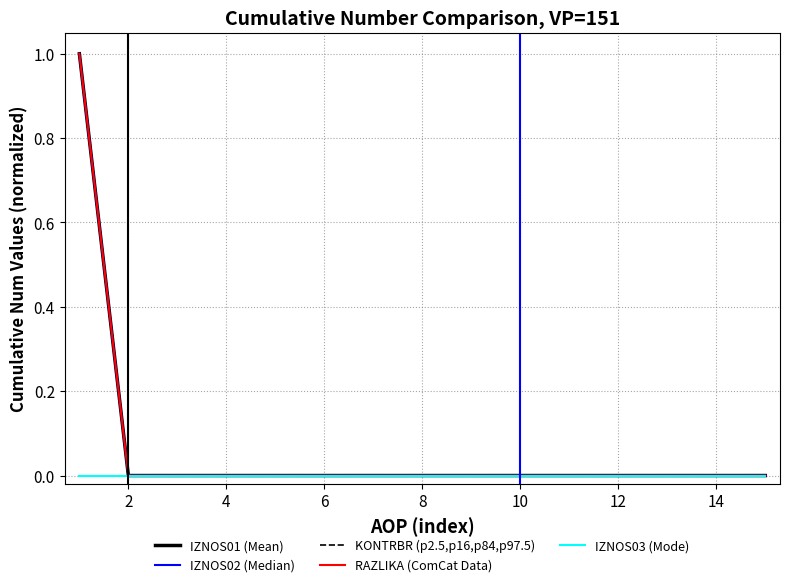

Reading left to right, transcribe all the data shown in this chart.

IZNOS01 (Mean): 1	0	0	0	0	0	0	0	0	0	0	0	0	0	0
IZNOS02 (Median): 1	0	0	0	0	0	0	0	0	0	0	0	0	0	0
KONTRBR (p2.5,p16,p84,p97.5): 1	0	0	0	0	0	0	0	0	0	0	0	0	0	0
RAZLIKA (ComCat Data): 1	0	0	0	0	0	0	0	0	0	0	0	0	0	0
IZNOS03 (Mode): 0	0	0	0	0	0	0	0	0	0	0	0	0	0	0